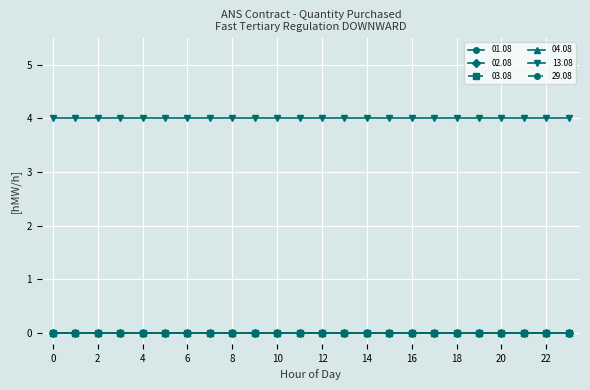

True or false: 01.08 has more than 2 points higher than both neighbors.

False